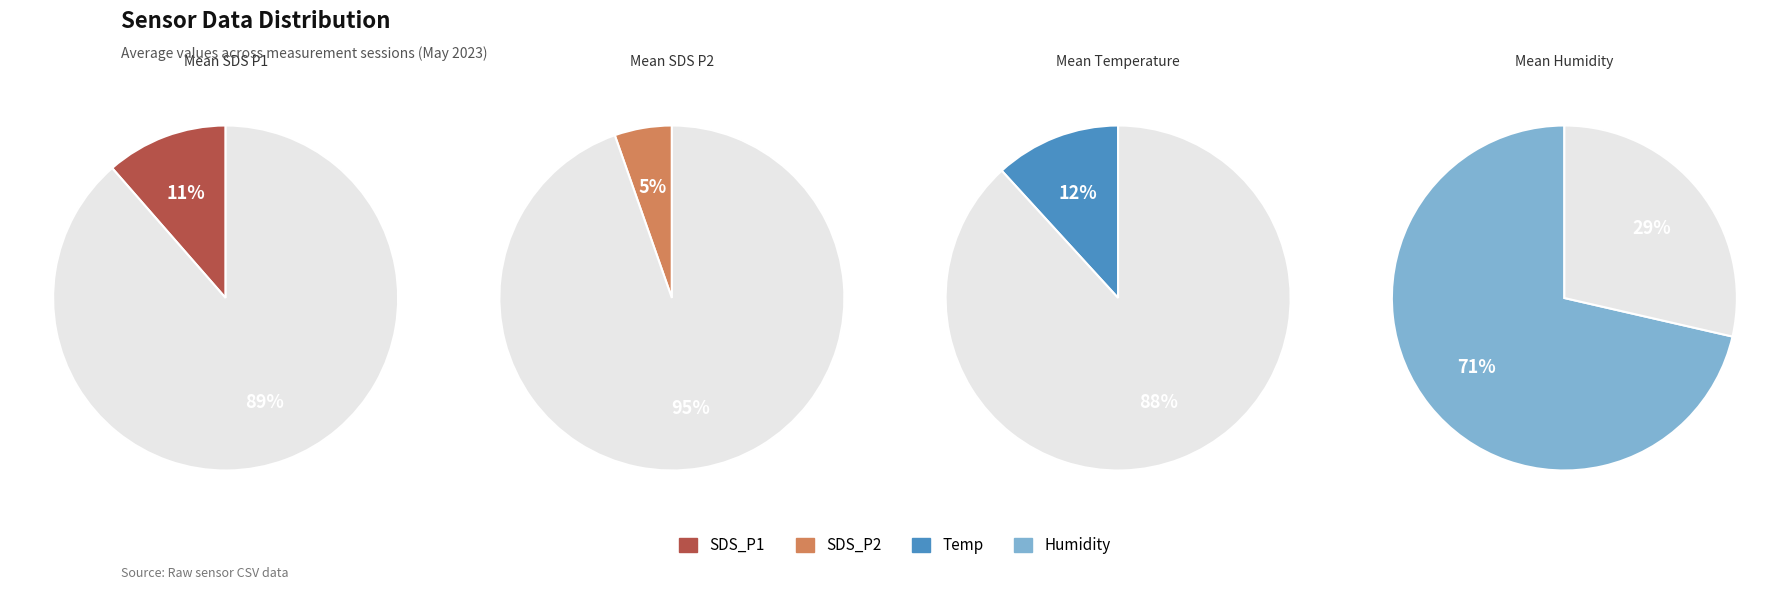

True or false: 10 accounts for 1% of the total.

False